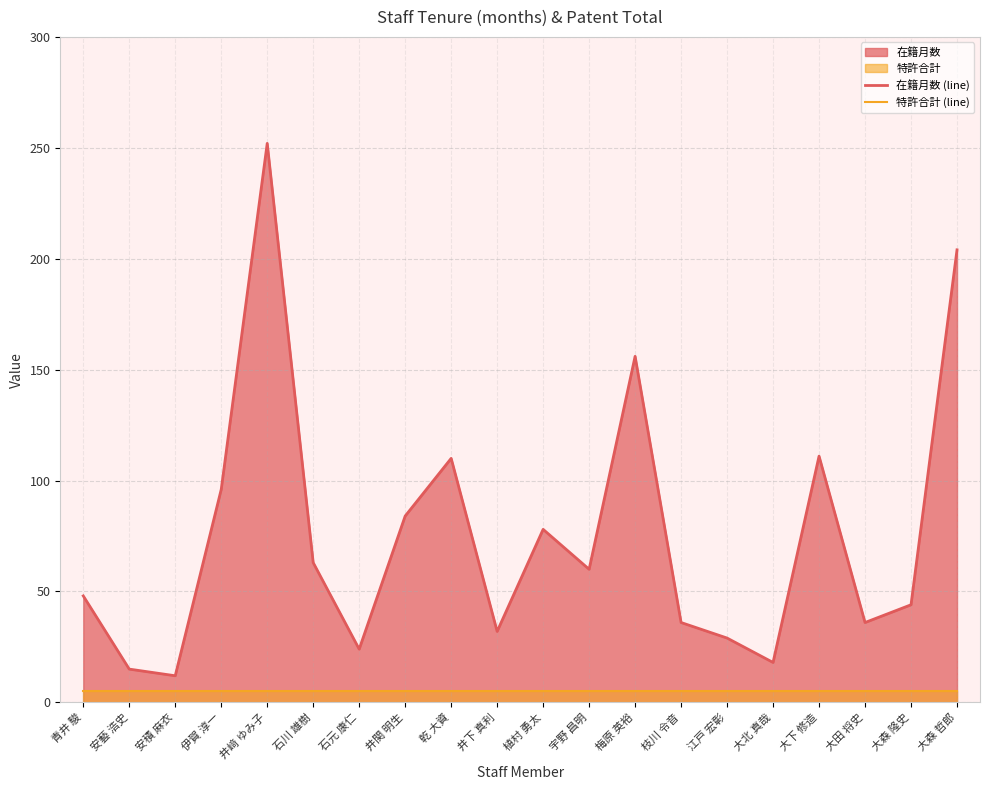

True or false: 在籍月数 (line) has a value of 41 at 大下 修造.

False